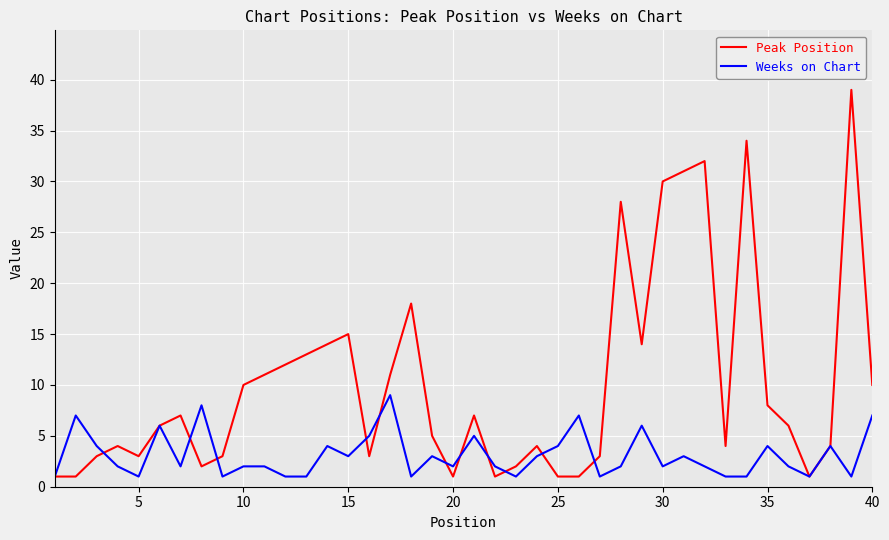

Which series ends up on top after the final intersection of Peak Position and Weeks on Chart?

Peak Position